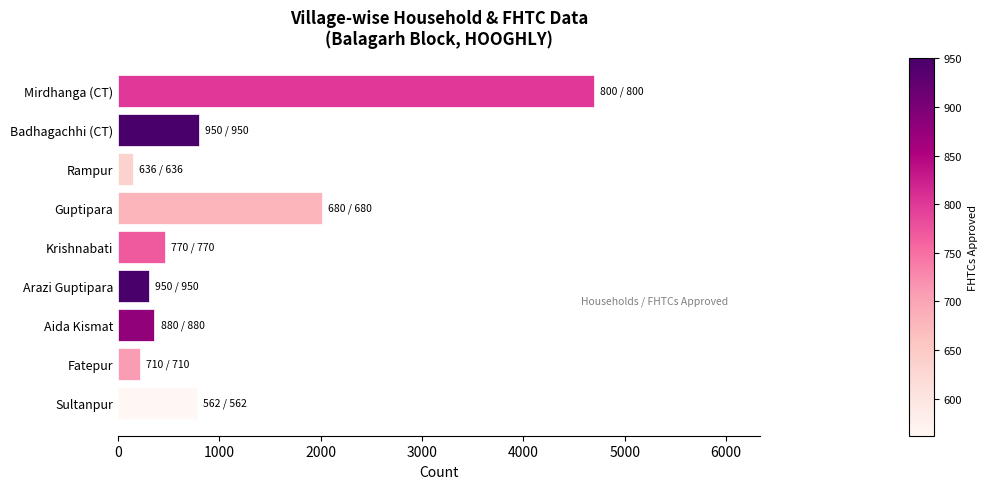

What is the sum of all values?

9782